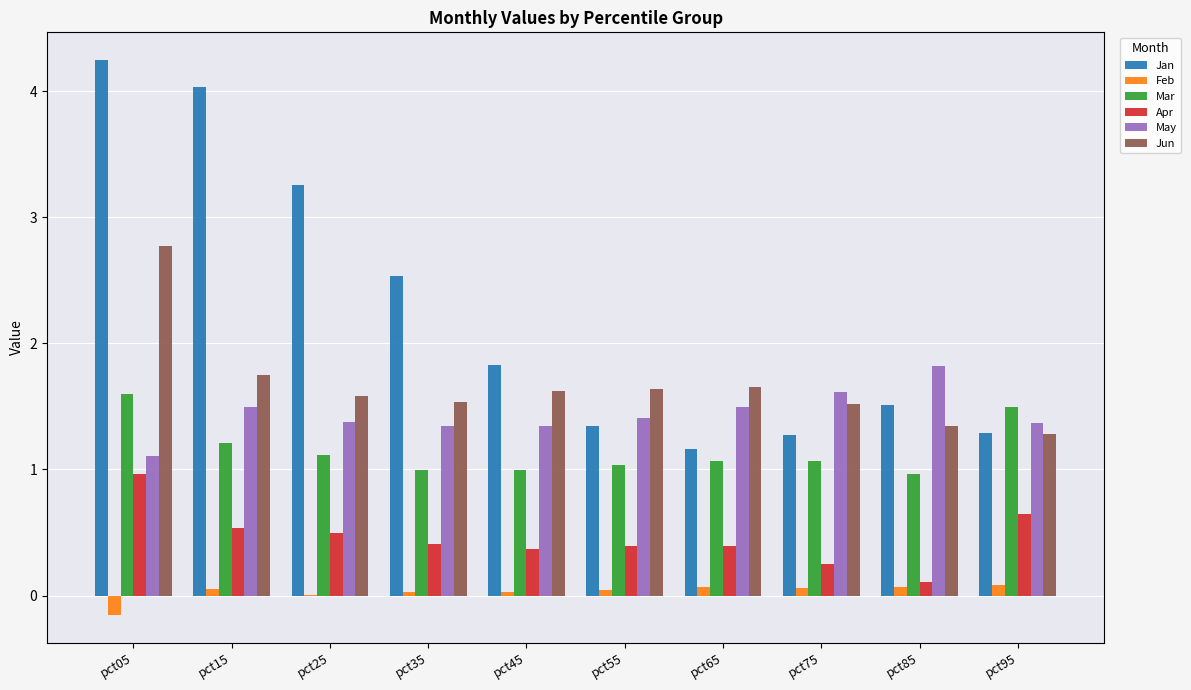

What is the sum of all Feb values?

0.3